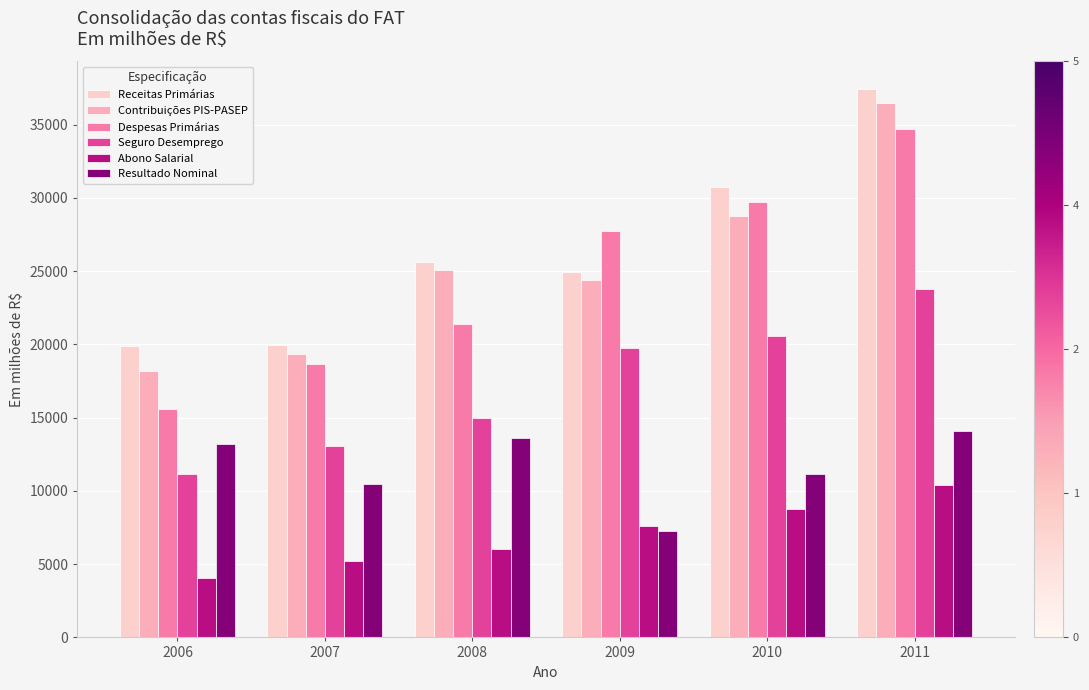

Where does the Receitas Primárias series first go above 25607?

2008